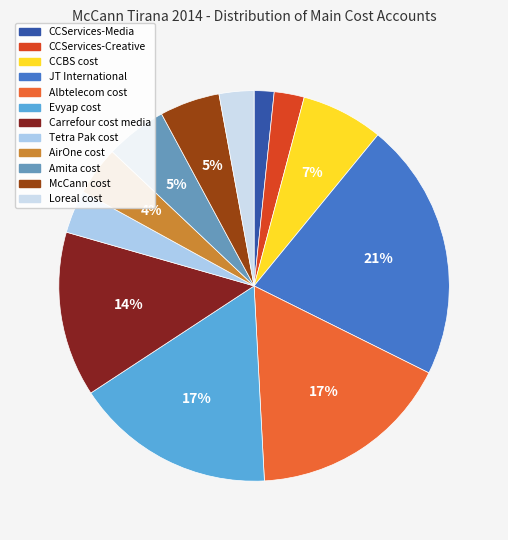

Which category has the biggest portion of the pie?

JT International